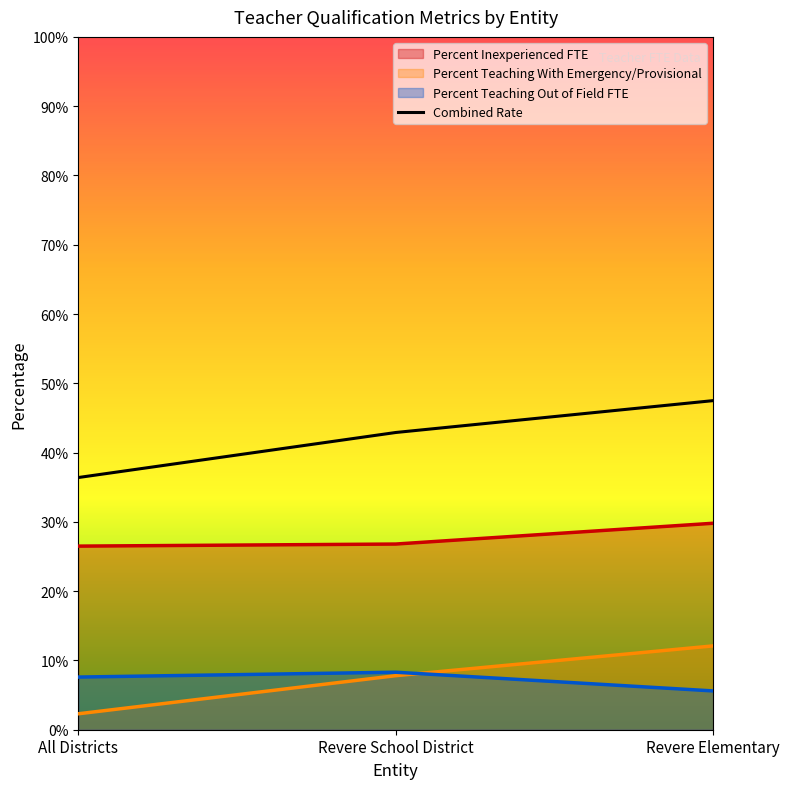

What is the sum of the Percent Teaching Out of Field FTE values at Revere School District and Revere Elementary?

0.1